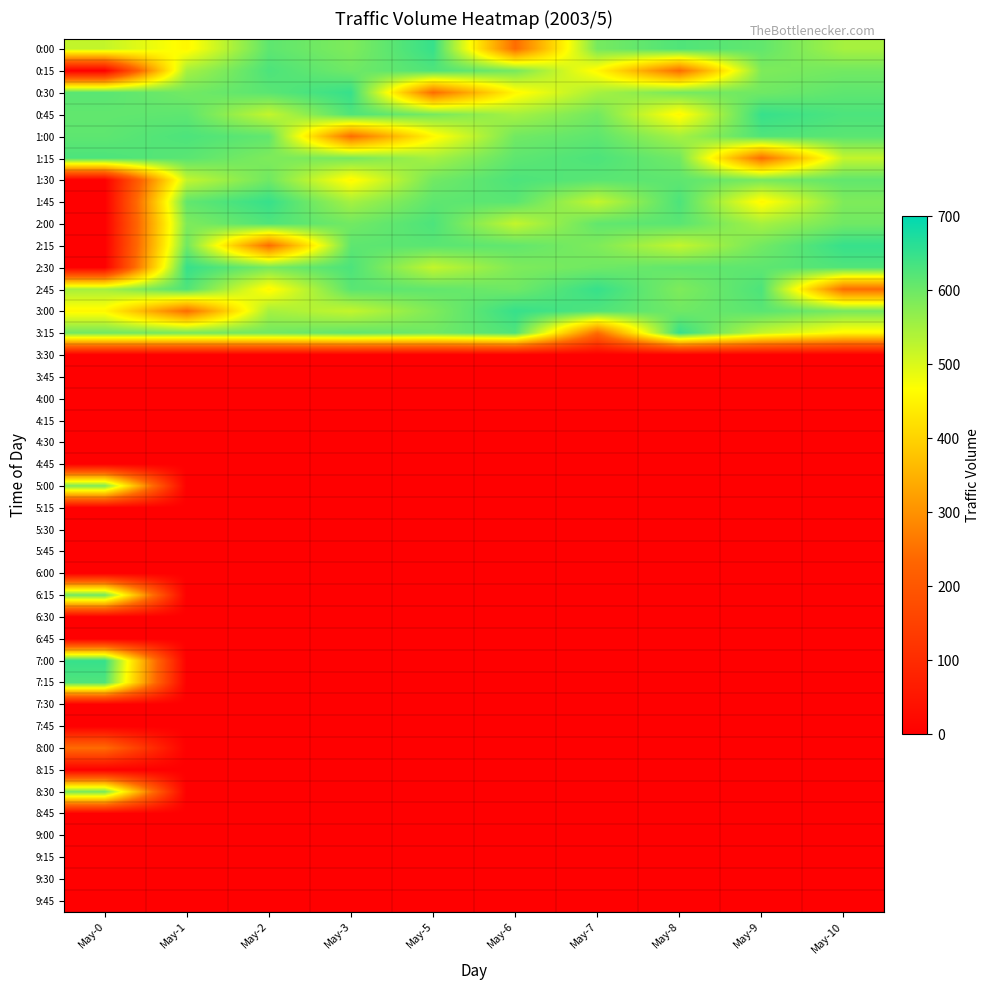

At which category is the sum across all series the highest?

May-0